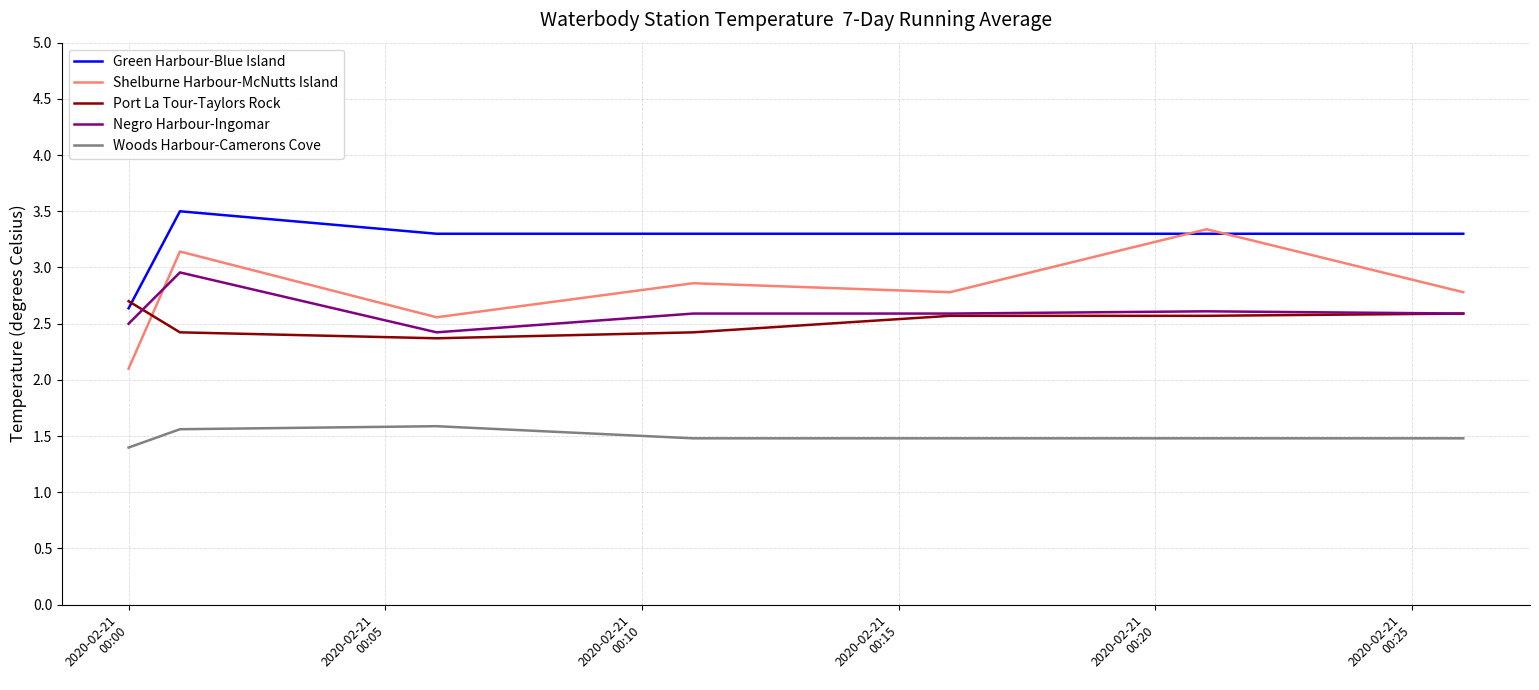

True or false: Green Harbour-Blue Island and Woods Harbour-Camerons Cove intersect in this chart.

False